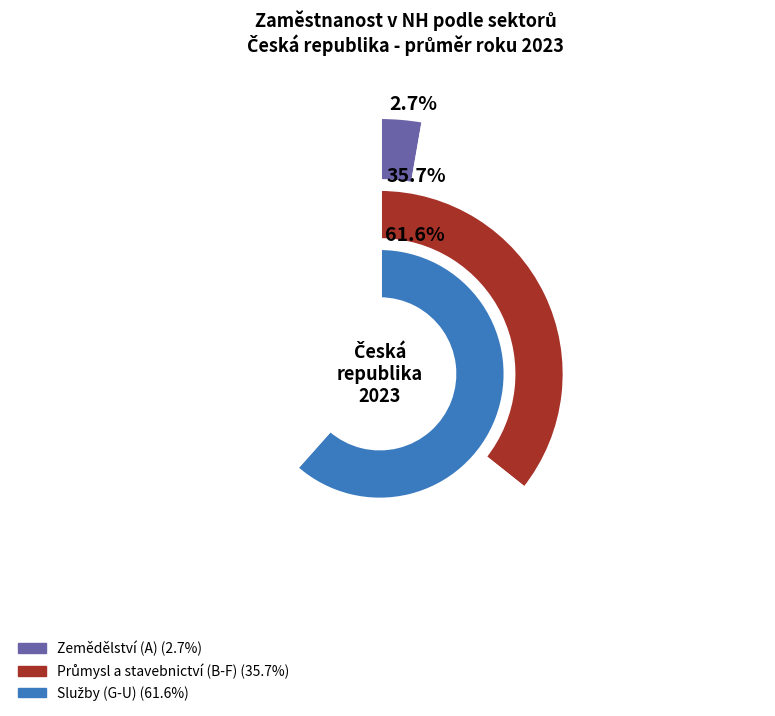

What is the largest slice in the pie chart?

Služby (G-U)